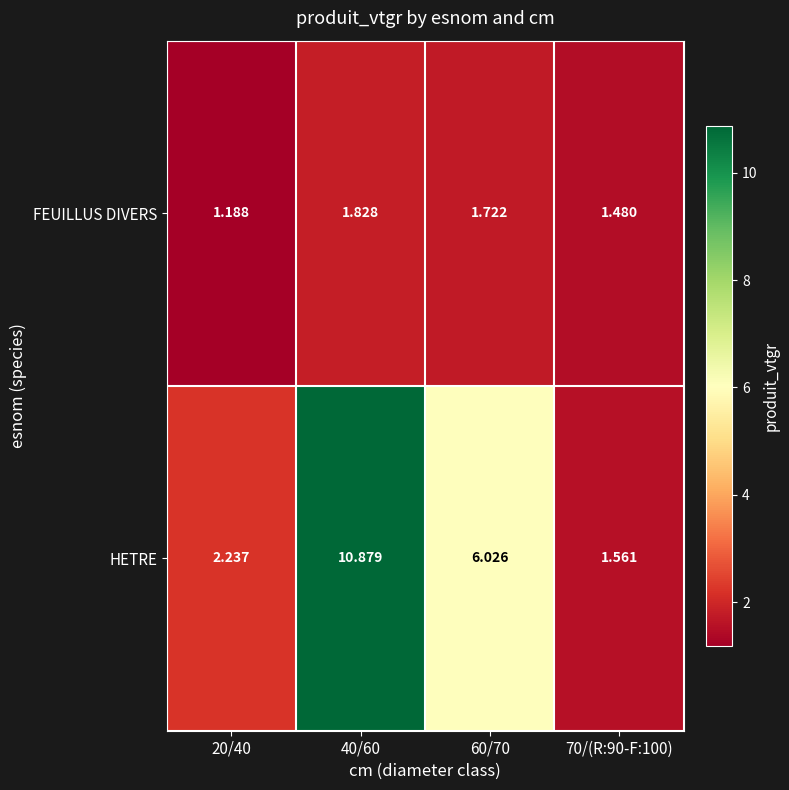

Is the value of HETRE at 40/60 greater than the value of FEUILLUS DIVERS at 40/60?

Yes